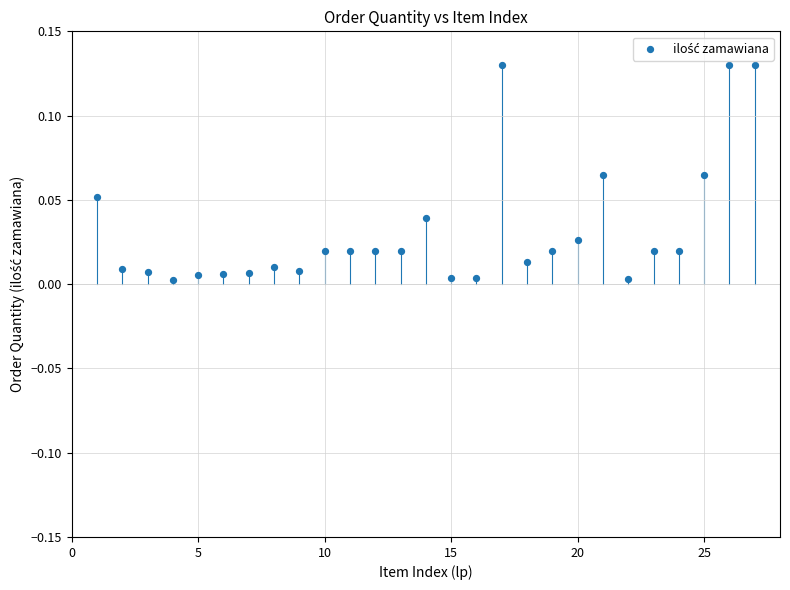

What is the range of X values (max minus min)?

26.0